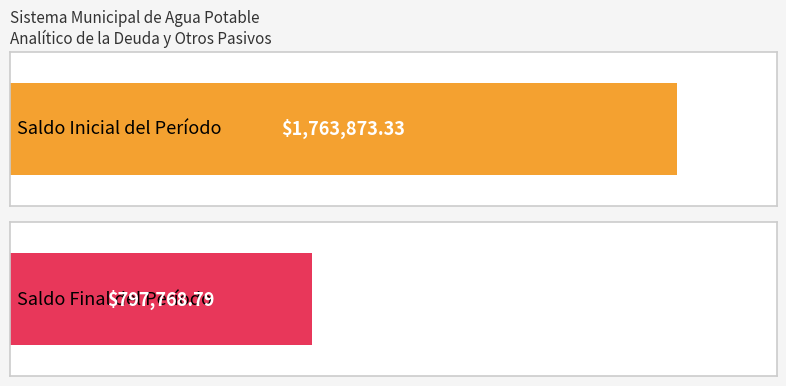

List the series in order of their overall mean, lowest first.

Saldo Final del Período, Saldo Inicial del Período